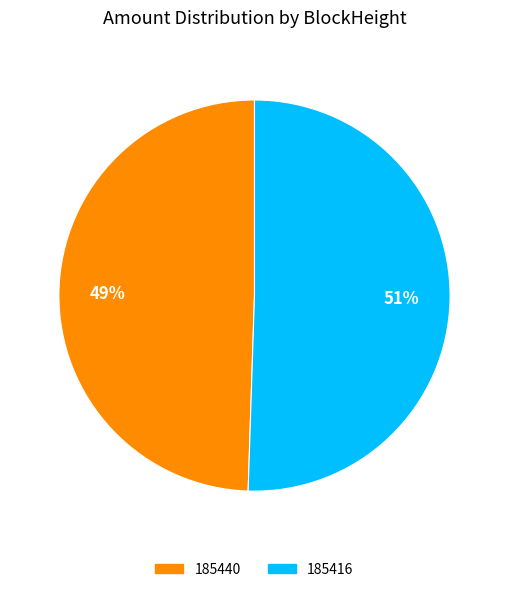

Combined, do 185440 and 185416 account for over 50%?

Yes